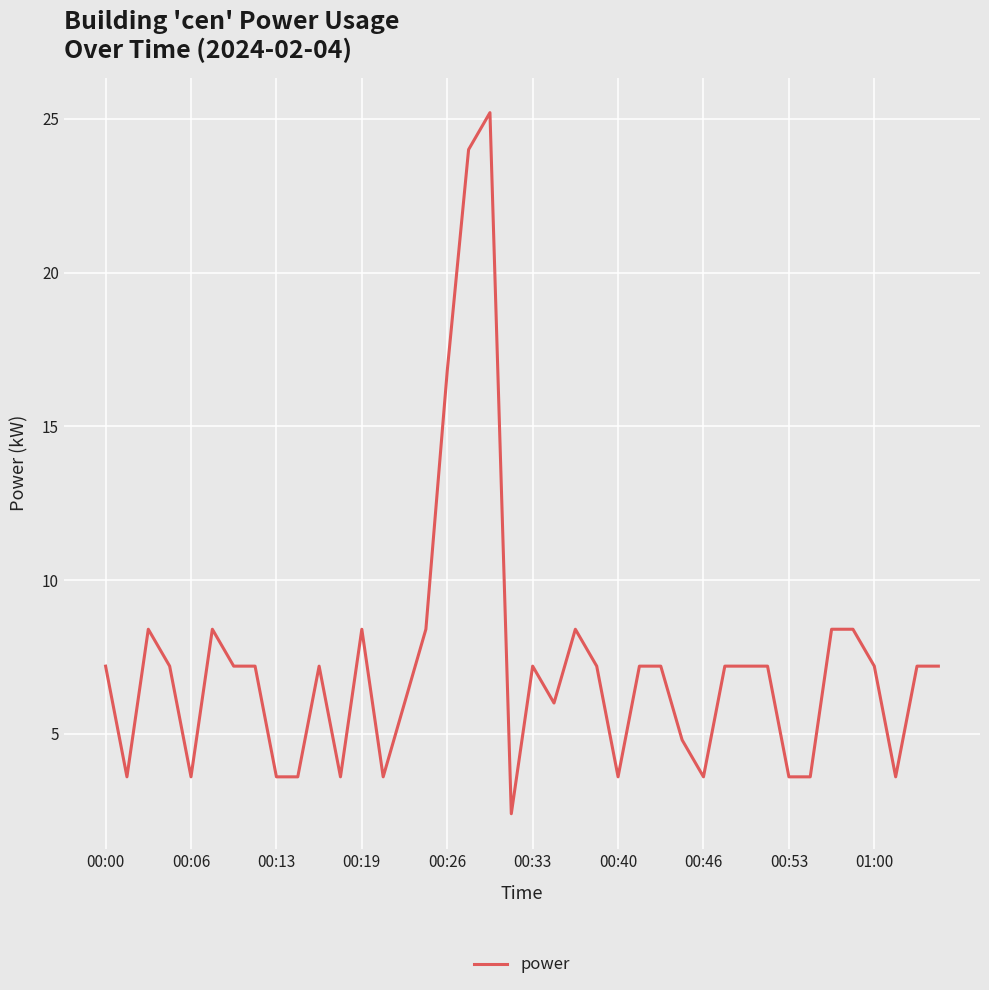

What is the smallest value displayed?

2.4